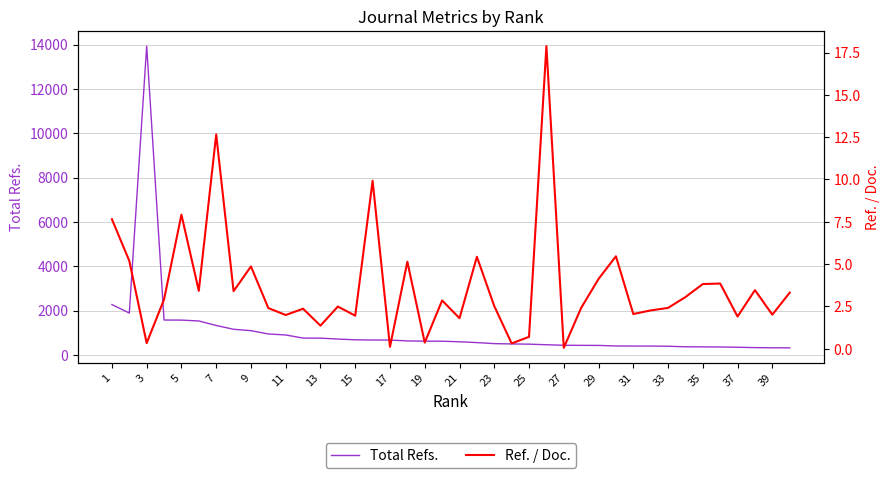

What is the lowest value of the Total Refs. series?

319